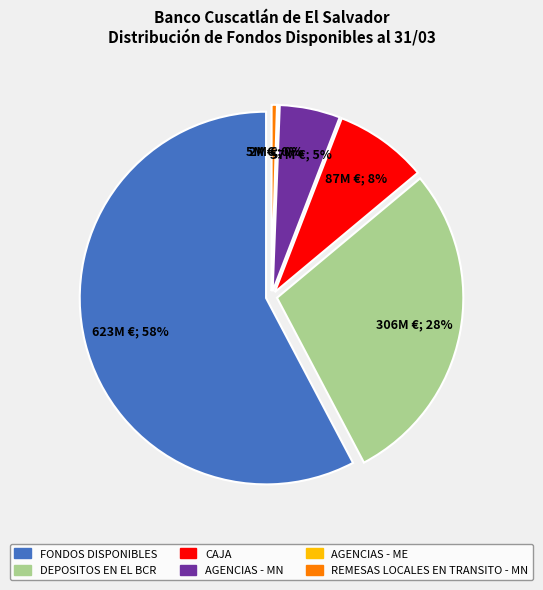

Between FONDOS DISPONIBLES and CAJA, which is larger?

FONDOS DISPONIBLES